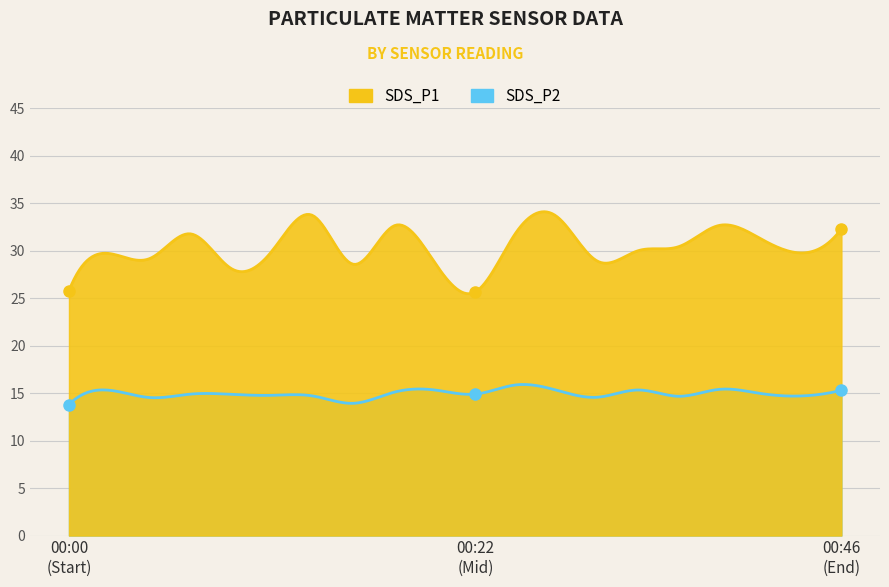

What are all the series names shown in the legend?

SDS_P1, SDS_P2